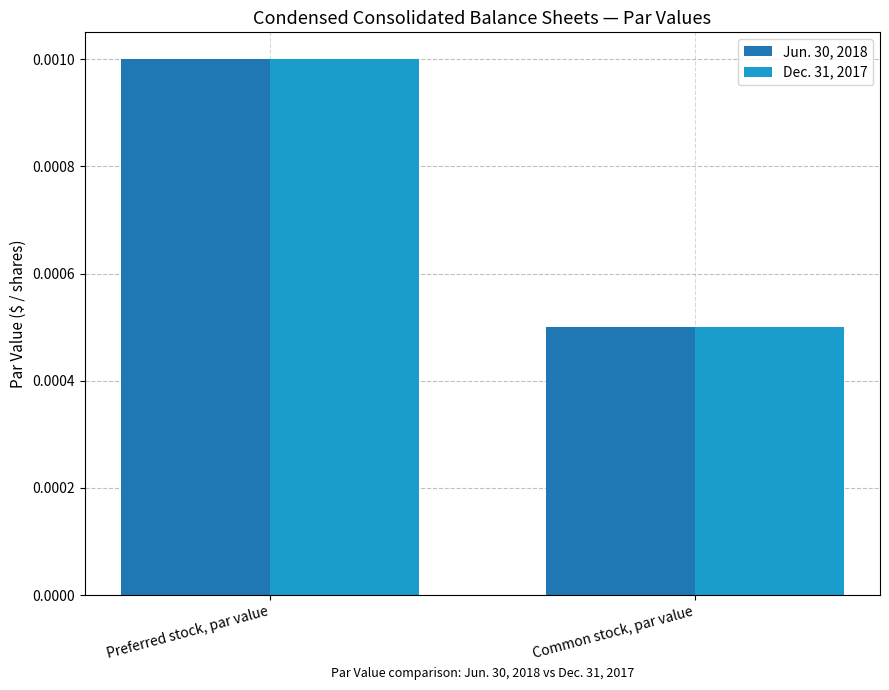

At which label is Jun. 30, 2018 closest to 0?

Common stock, par value